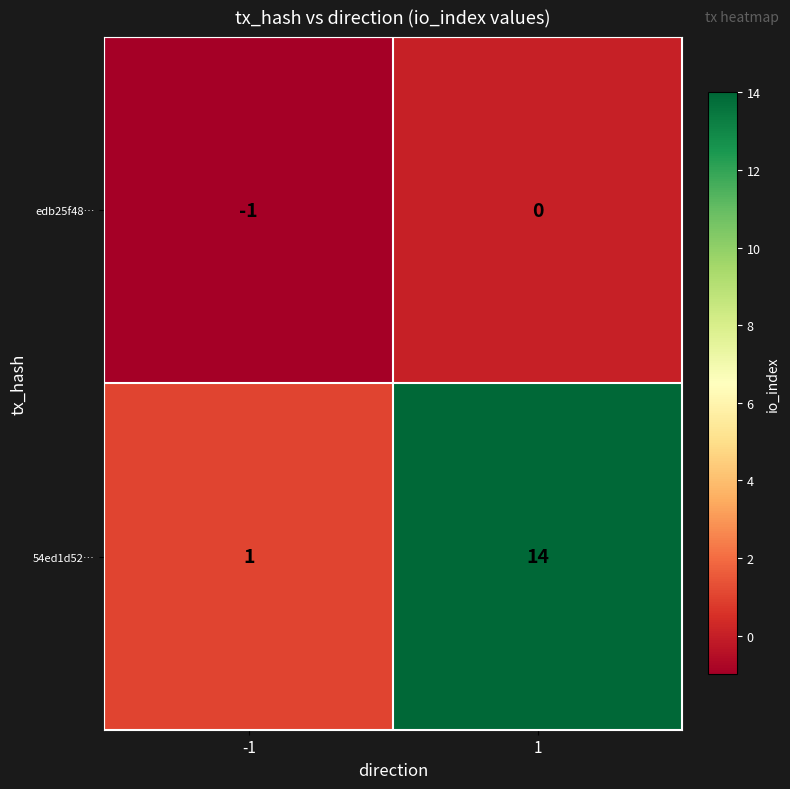

List the series in order of their overall mean, lowest first.

edb25f48…, 54ed1d52…